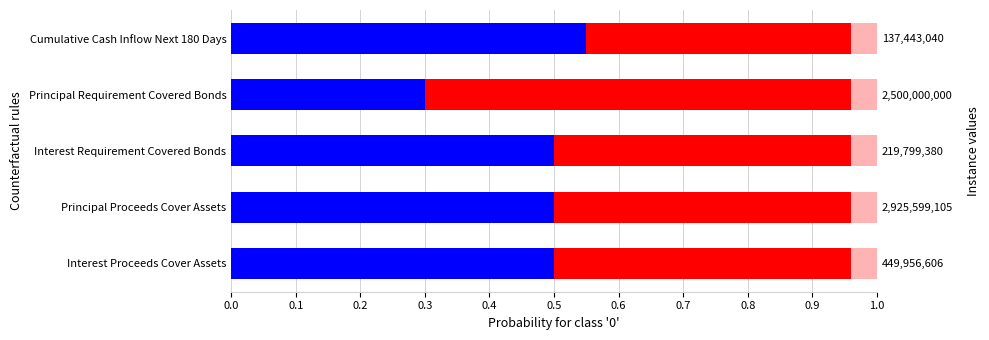

What is the total value across all series at Cumulative Cash Inflow Next 180 Days?

1.0